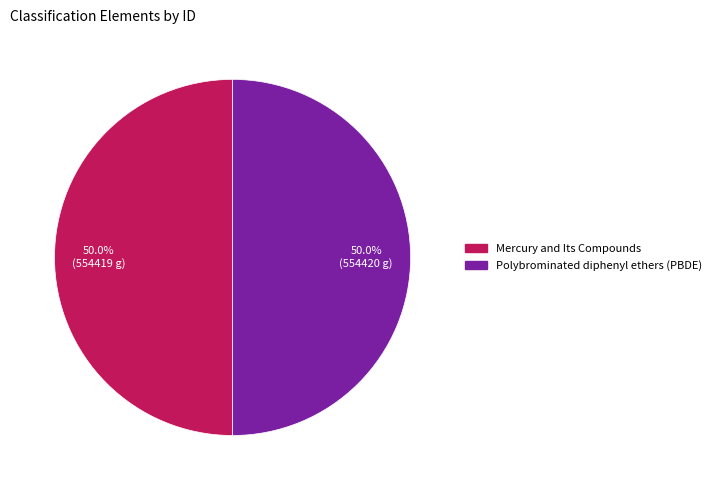

Do Mercury and Its Compounds and Polybrominated diphenyl ethers (PBDE) together represent more than half of the pie?

Yes